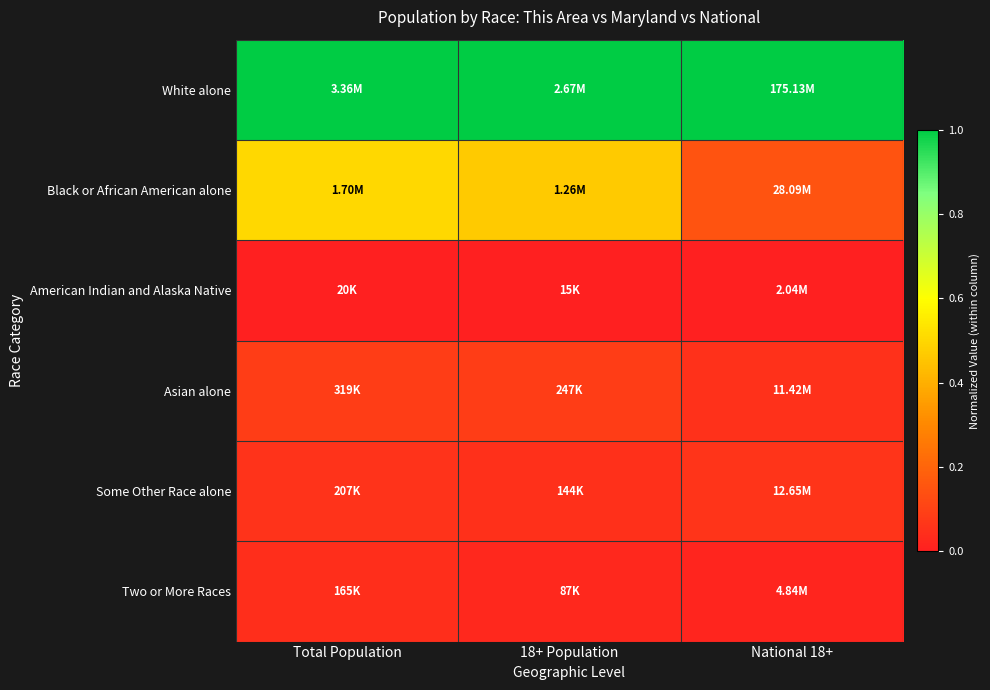

Reading left to right, what are all the values shown in this chart?

White alone: Total Population=1.0	18+ Population=1.0	National 18+=1.0
Black or African American alone: Total Population=0.5	18+ Population=0.5	National 18+=0.2
American Indian and Alaska Native: Total Population=0.0	18+ Population=0.0	National 18+=0.0
Asian alone: Total Population=0.1	18+ Population=0.1	National 18+=0.1
Some Other Race alone: Total Population=0.1	18+ Population=0.0	National 18+=0.1
Two or More Races: Total Population=0.0	18+ Population=0.0	National 18+=0.0